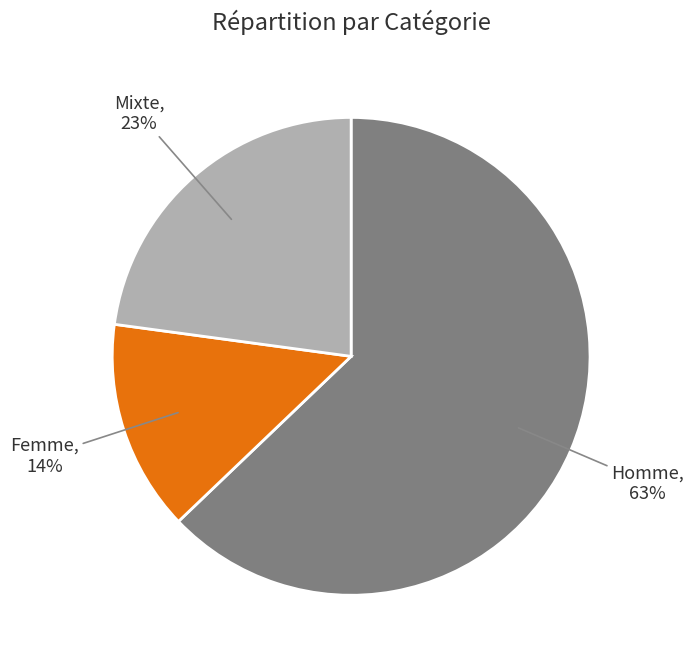

To the nearest percent, what is the difference between the largest and smallest slice percentages?

49%